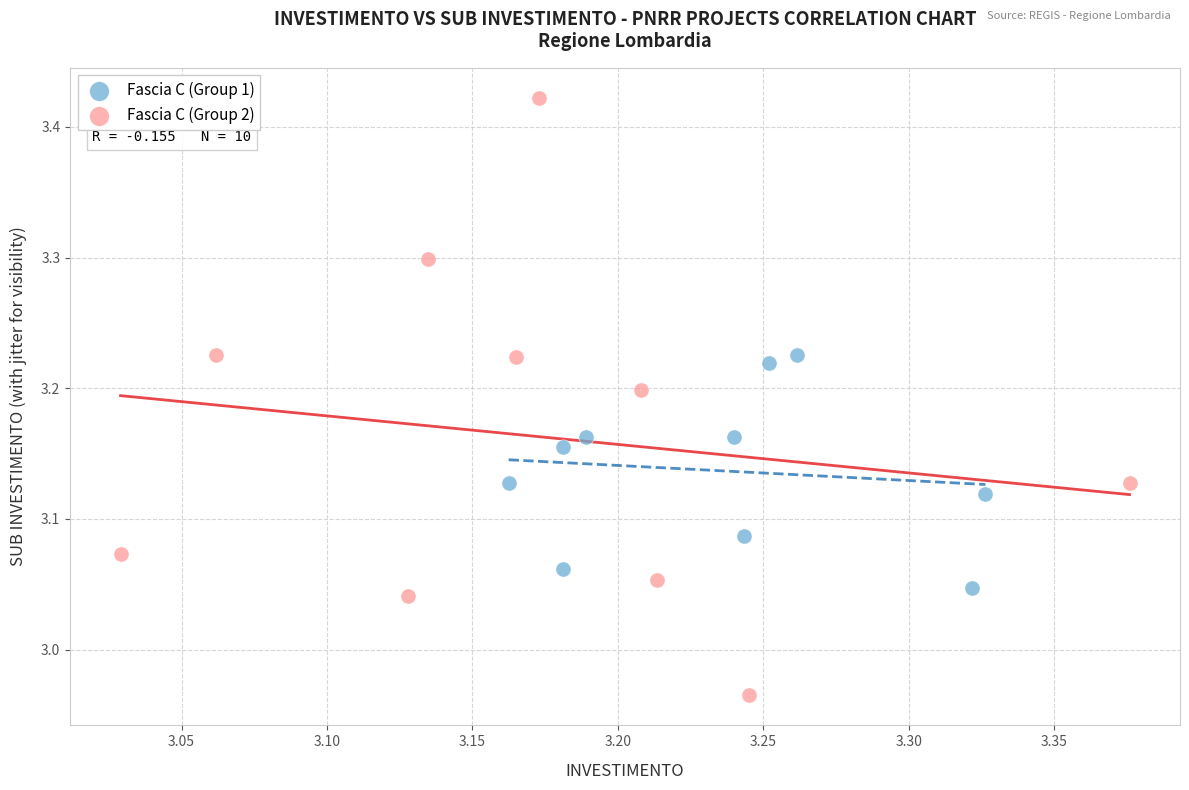

Which series contains the lowest Y value?

Fascia C (Group 2)